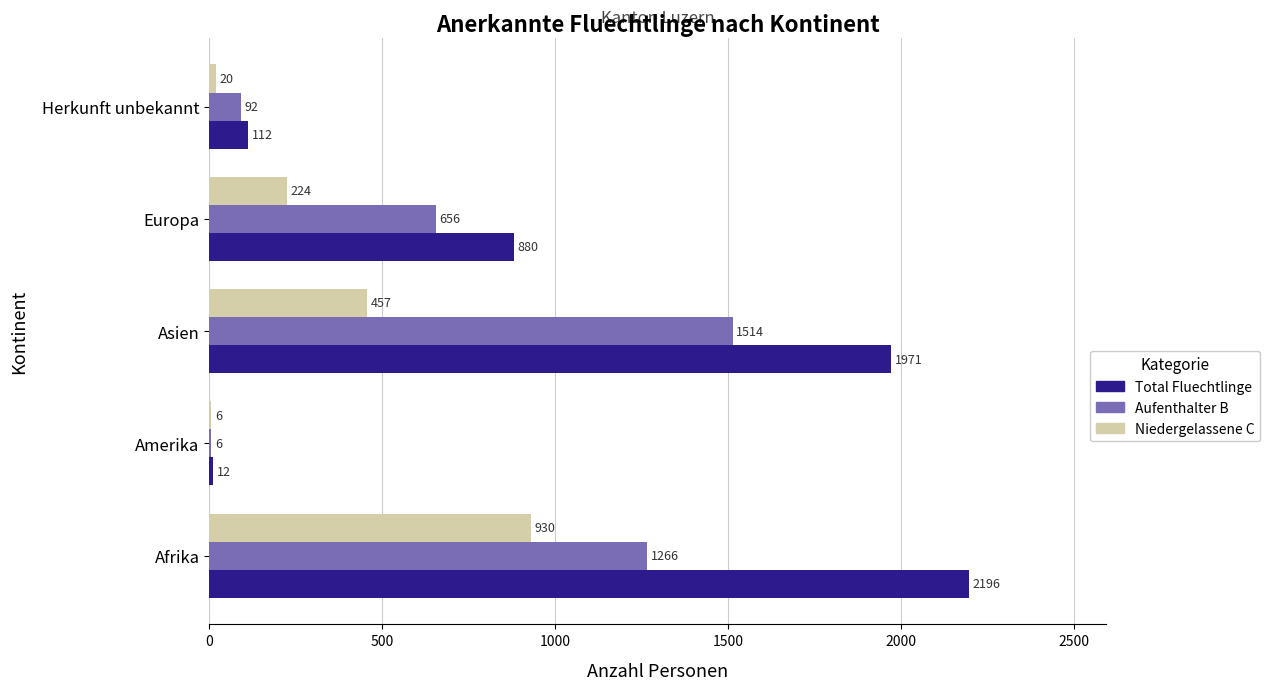

At which category is the sum across all series the highest?

Afrika